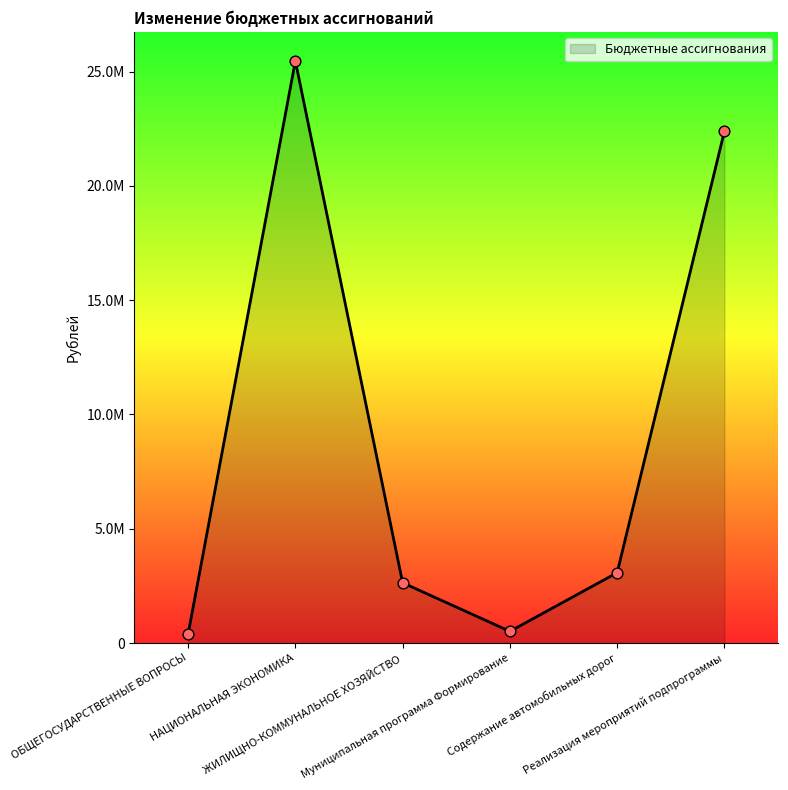

Between Реализация мероприятий подпрограммы and ОБЩЕГОСУДАРСТВЕННЫЕ ВОПРОСЫ, which is larger?

Реализация мероприятий подпрограммы